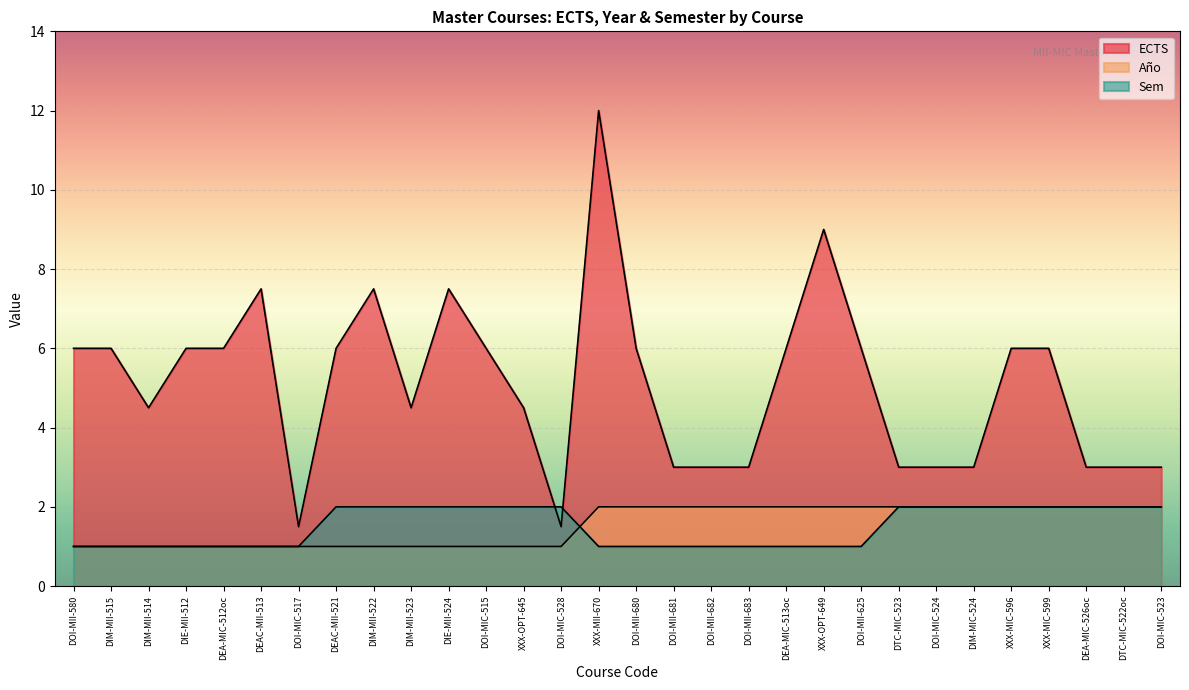

Which series changed the most between DIM-MIC-524 and DEA-MIC-526oc?

ECTS